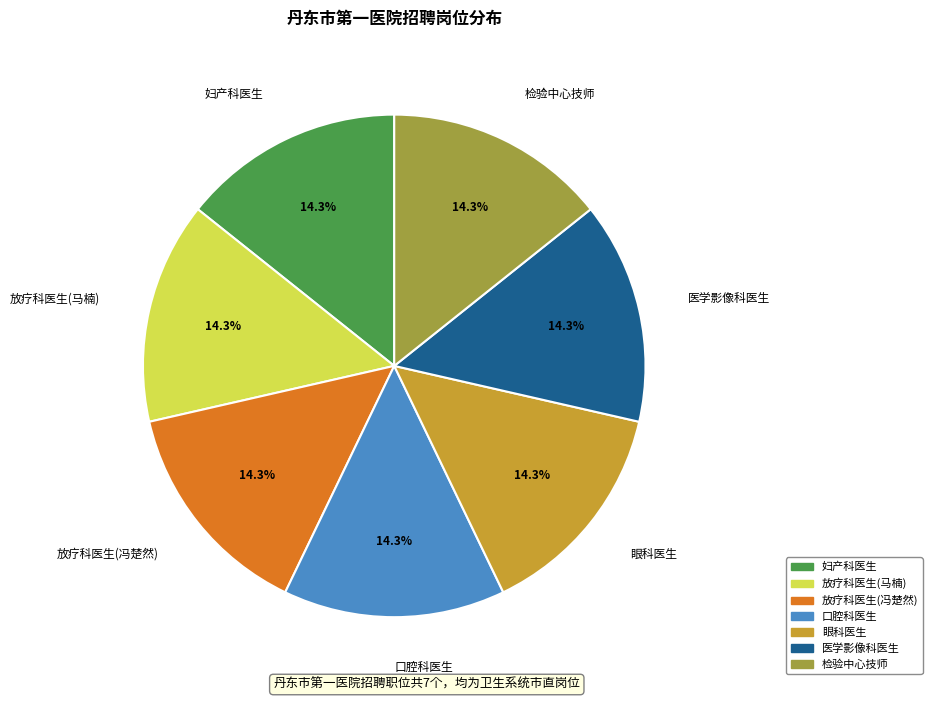

To the nearest percent, what percentage of the pie is 检验中心技师?

14%